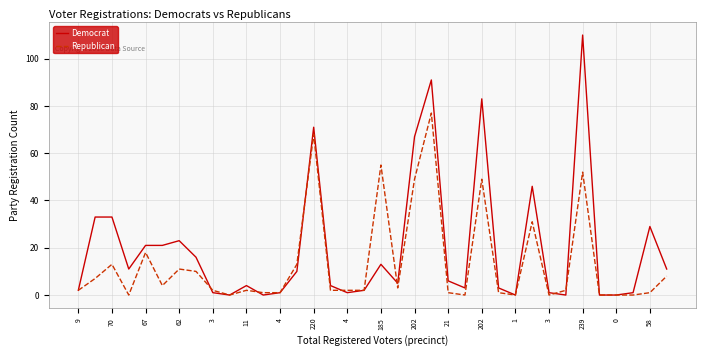

Which series has the largest total across all categories?

Democrat